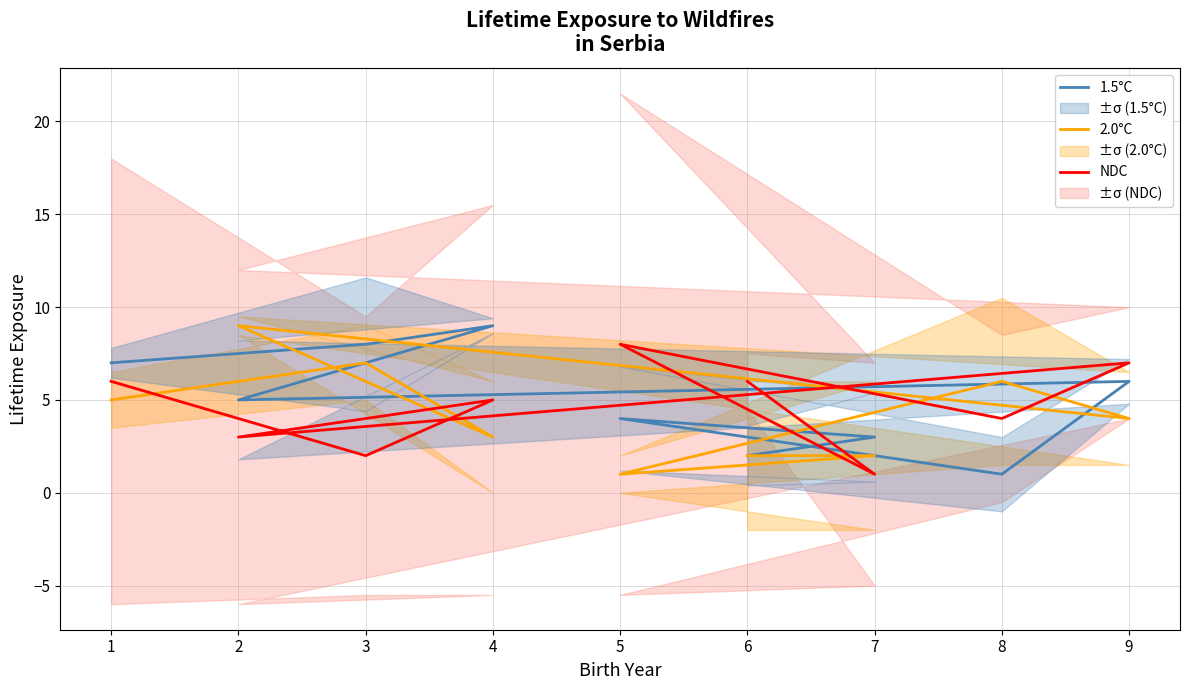

Is the value of 1.5°C at 2 greater than the value of NDC at 1?

No